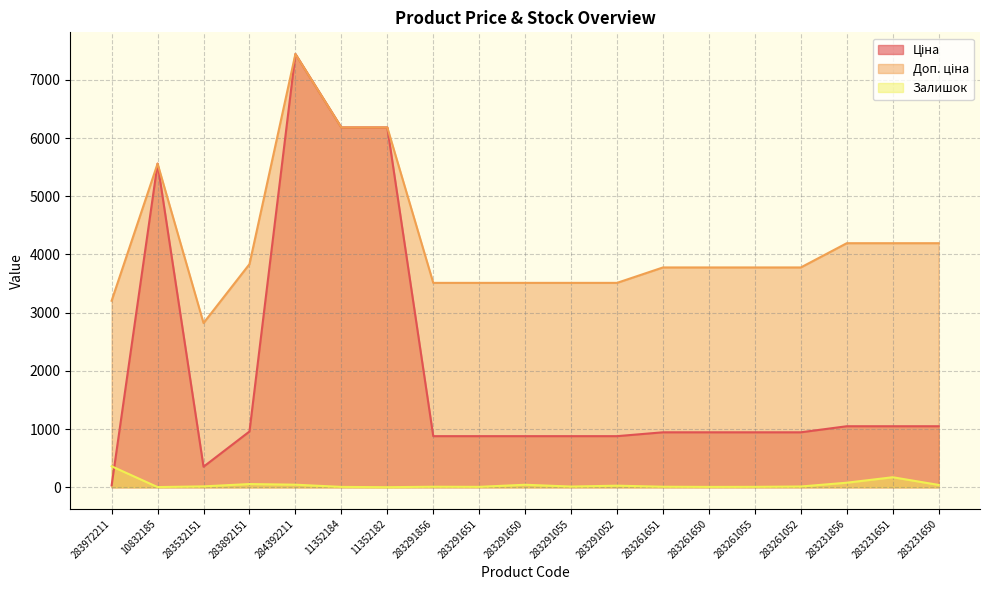

True or false: Залишок and Доп. ціна intersect in this chart.

False